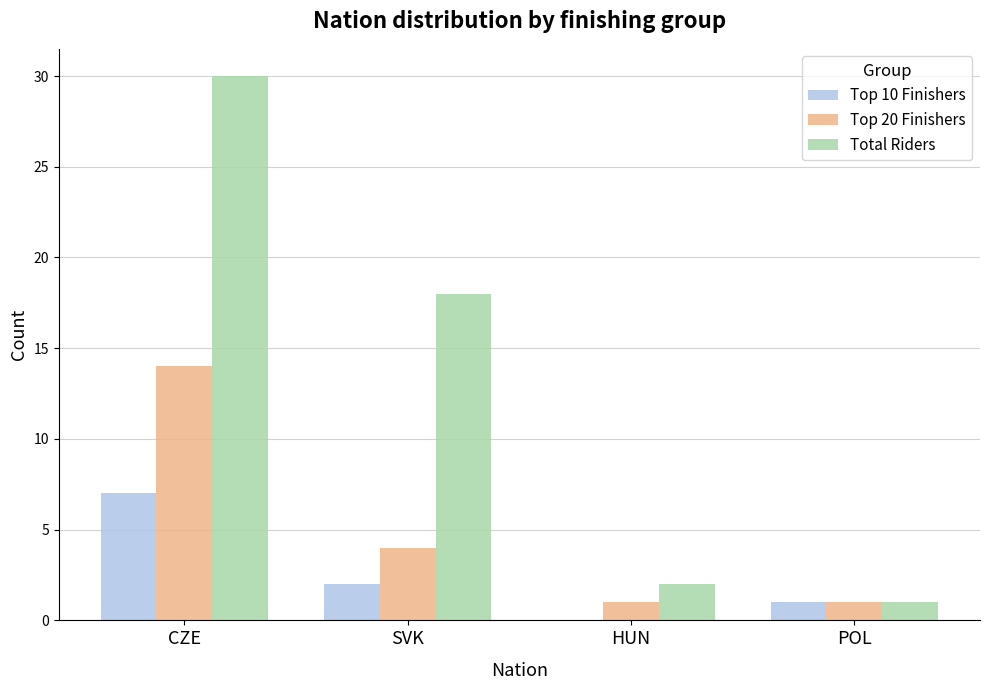

How many Top 10 Finishers values are between 1 and 7?

3